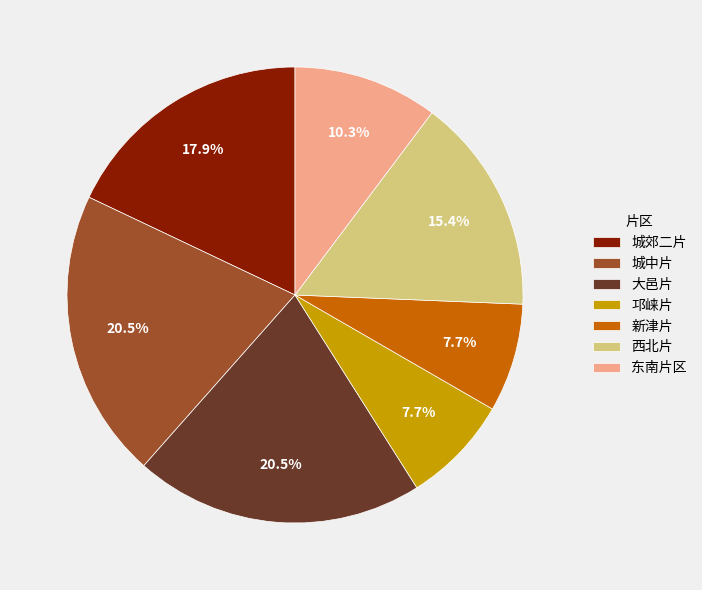

Between 东南片区 and 西北片, which is larger?

西北片